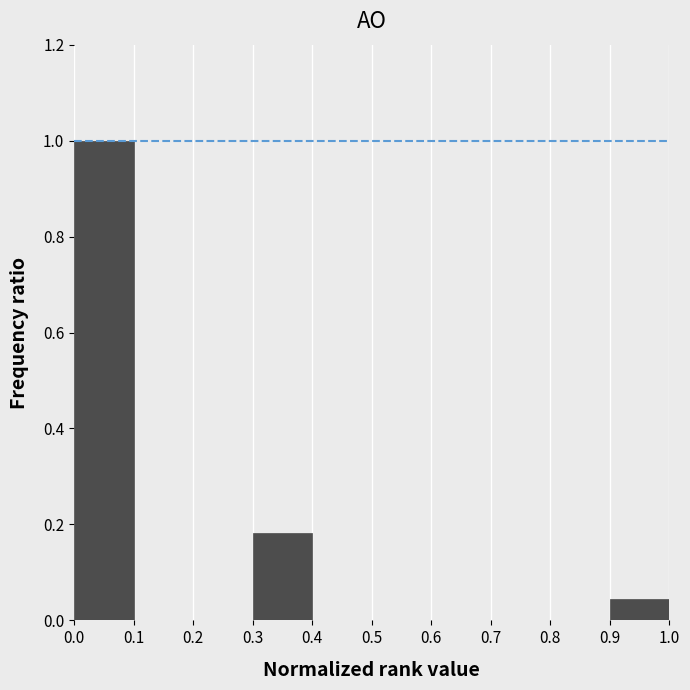

Which range on the x-axis has the tallest bar?

0.0 to 0.1